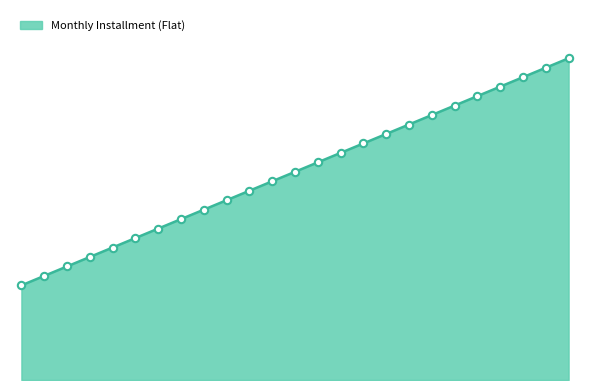

Is this an area chart (filled region under the line)?

Yes